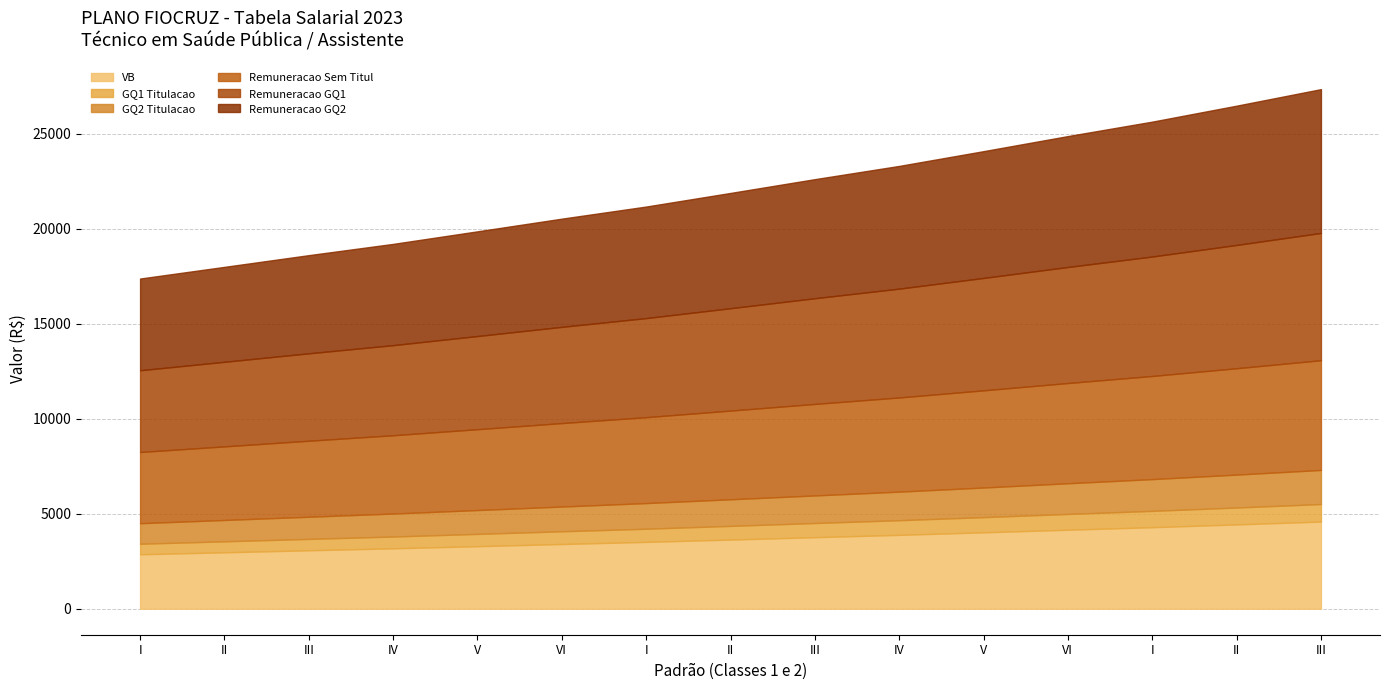

List the labels in order of GQ2 Titulacao value, largest first.

III, II, I, VI, V, IV, III, II, I, VI, V, IV, III, II, I